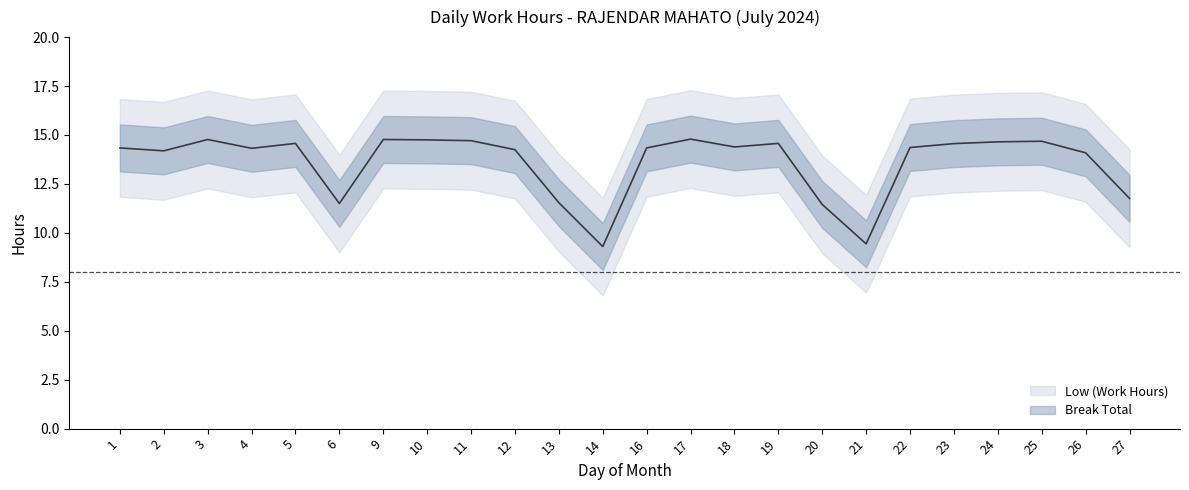

How many values are below 14?

6